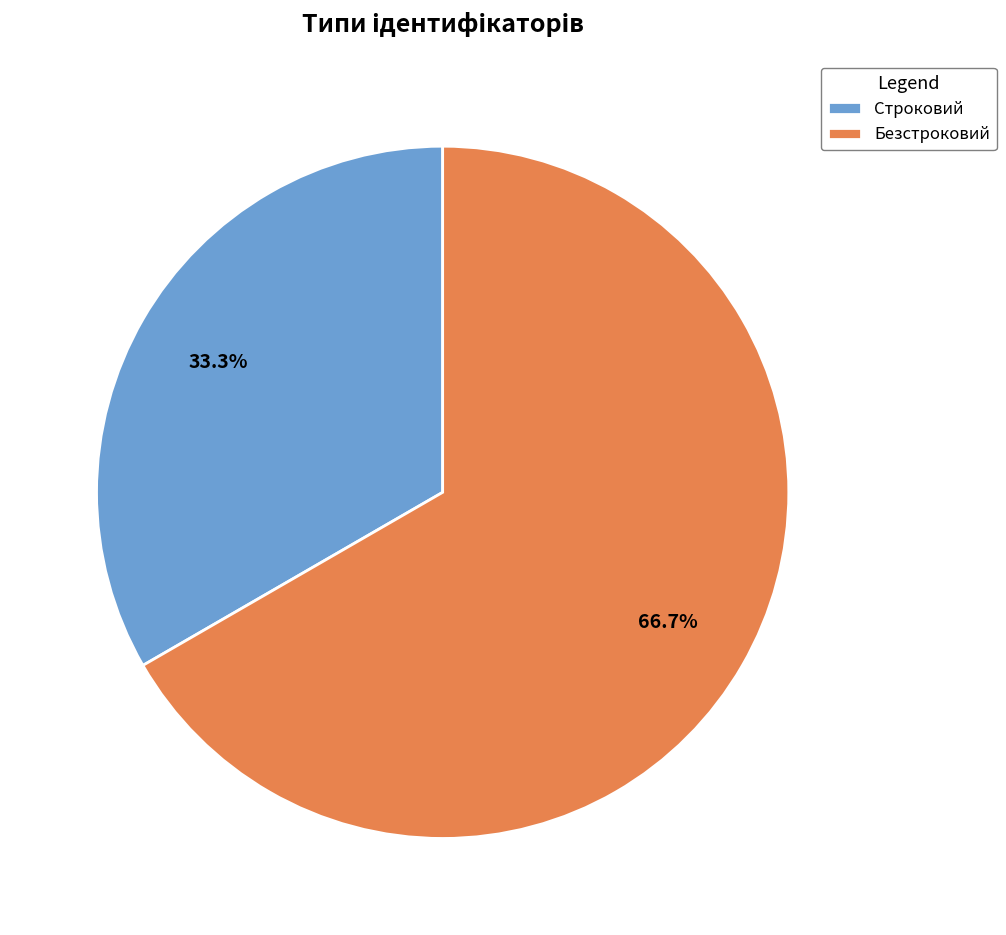

Which category has the smallest portion of the pie?

Строковий